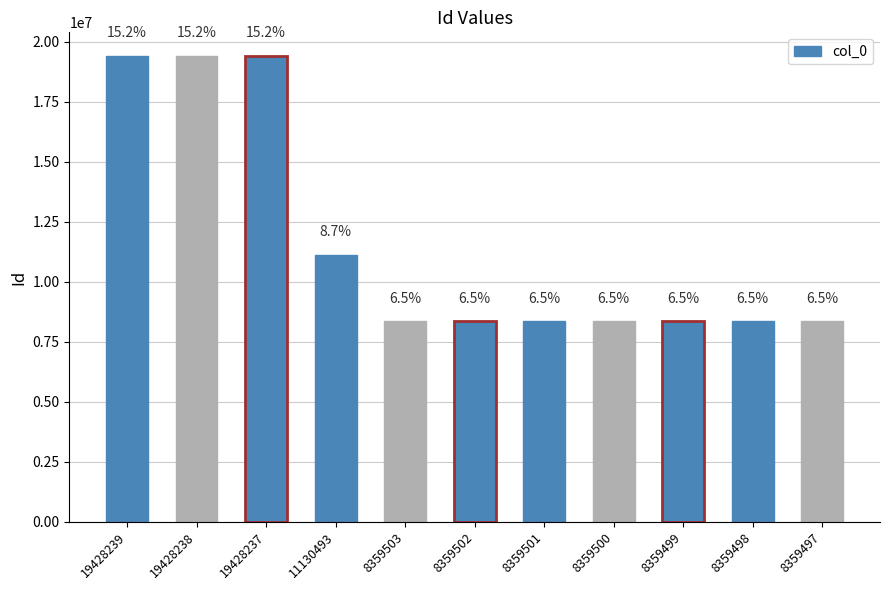

At which label does the data first exceed 8359502?

19428239